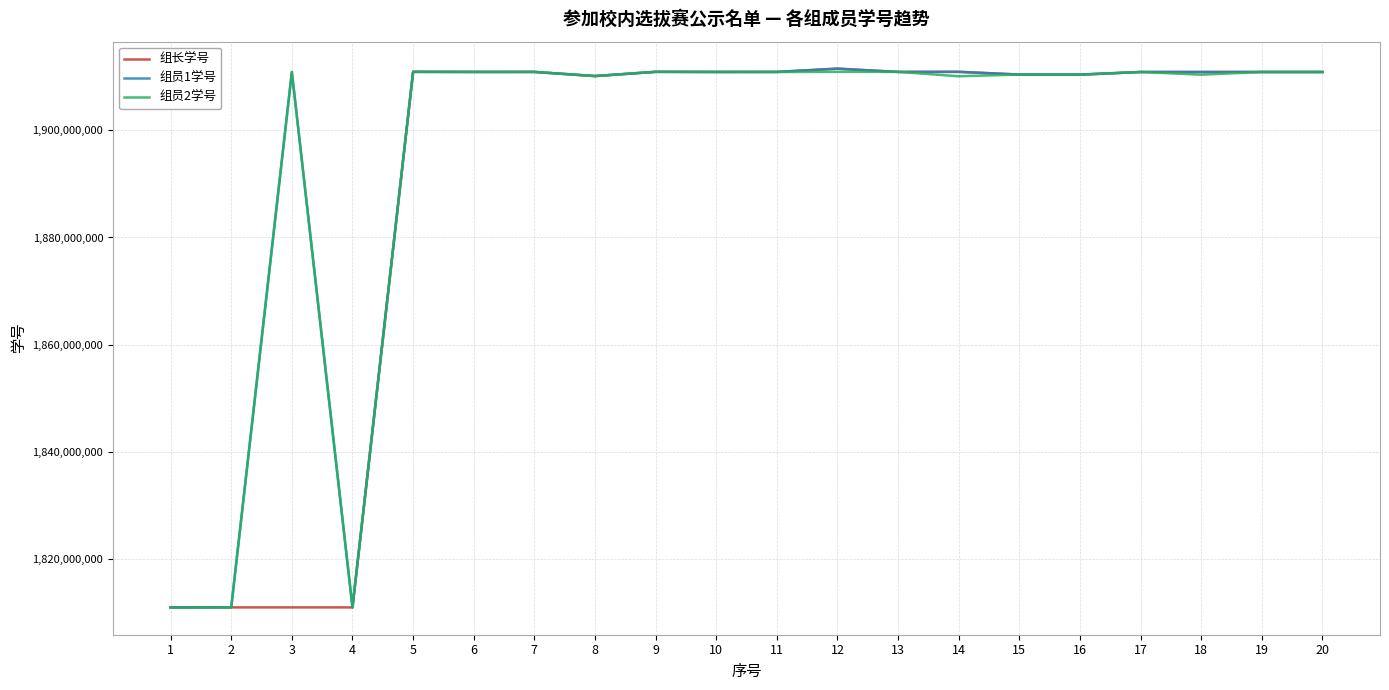

The value of 组员1学号 at 14 is 2860620136. True or false?

False